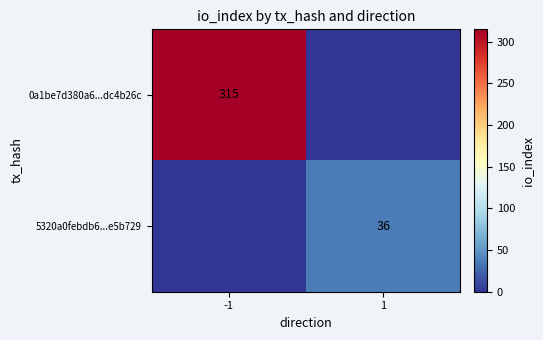

At how many categories does at least one series exceed 116?

1